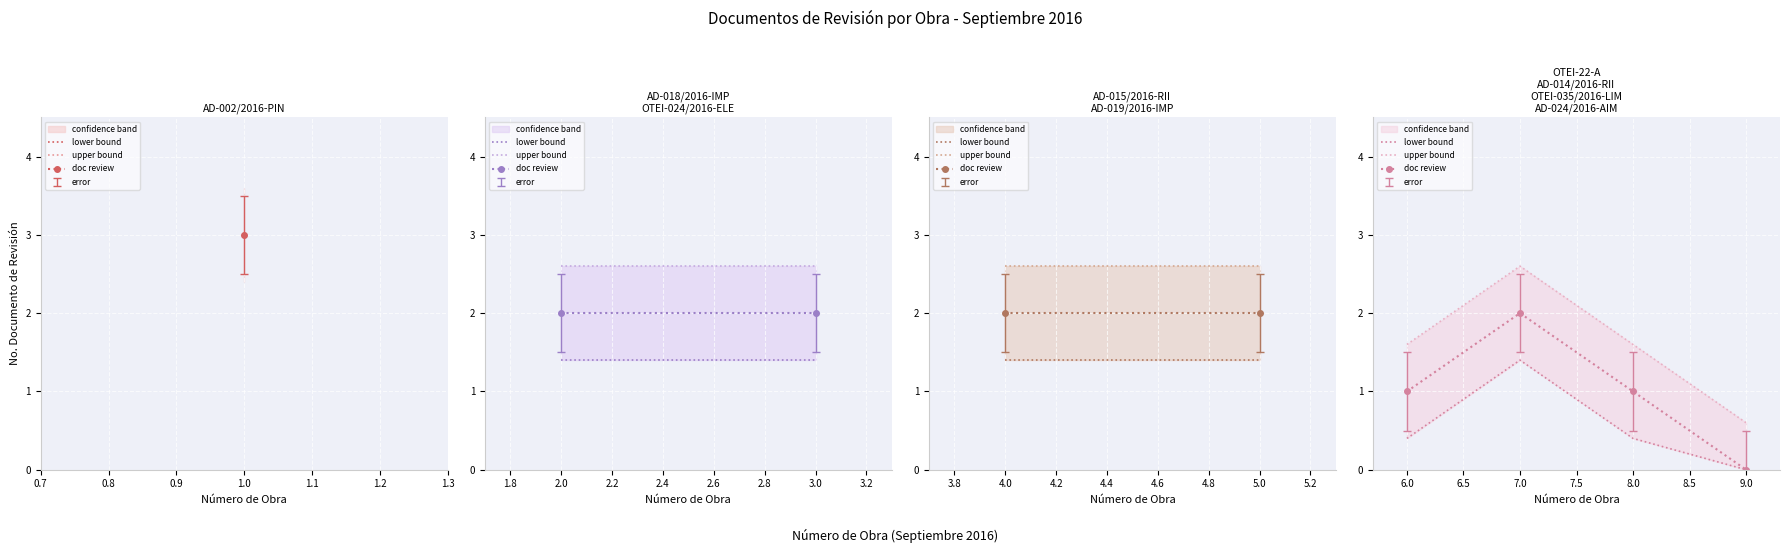

At how many categories does at least one series exceed 1?

3